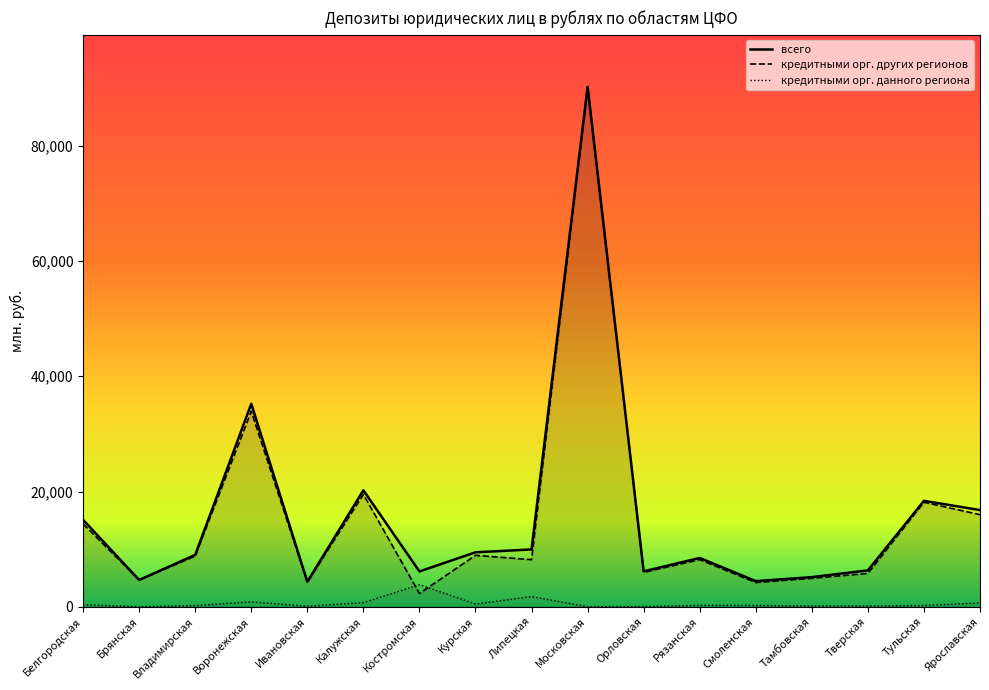

How many series are shown in this chart?

3